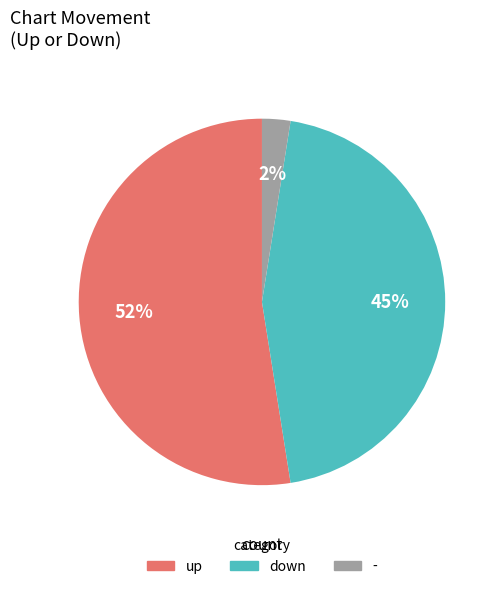

Is there any slice that represents more than half of the pie?

Yes